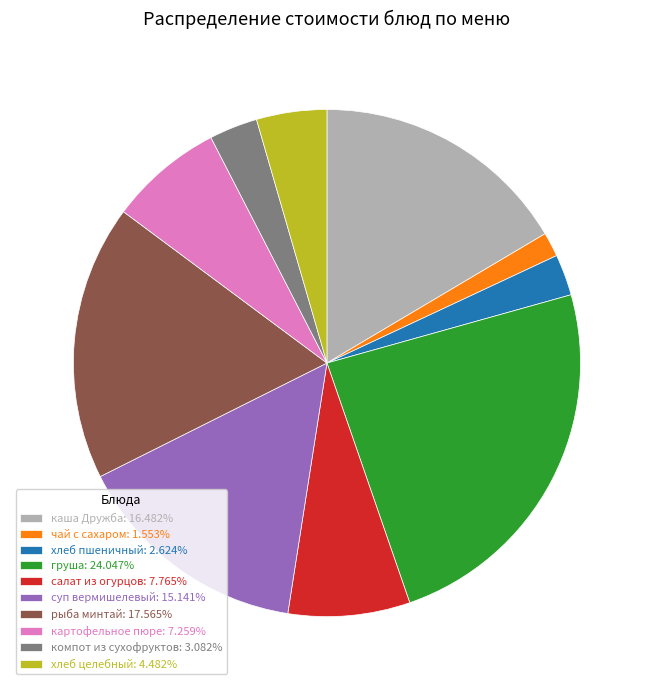

Is there a majority slice in this chart?

No